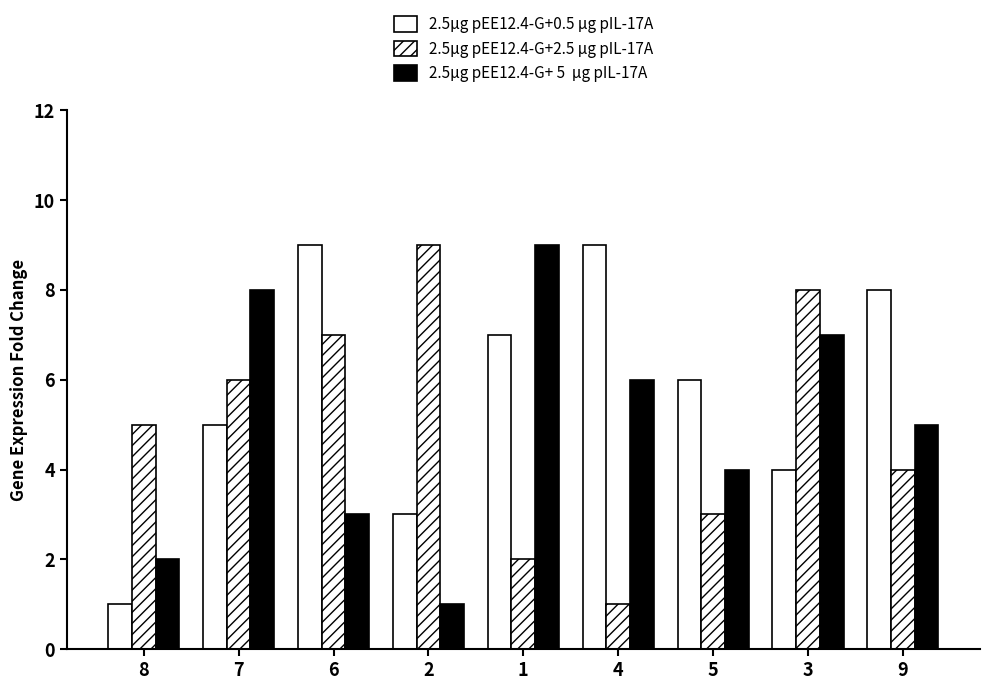

What is the total value across all series at 5?

13